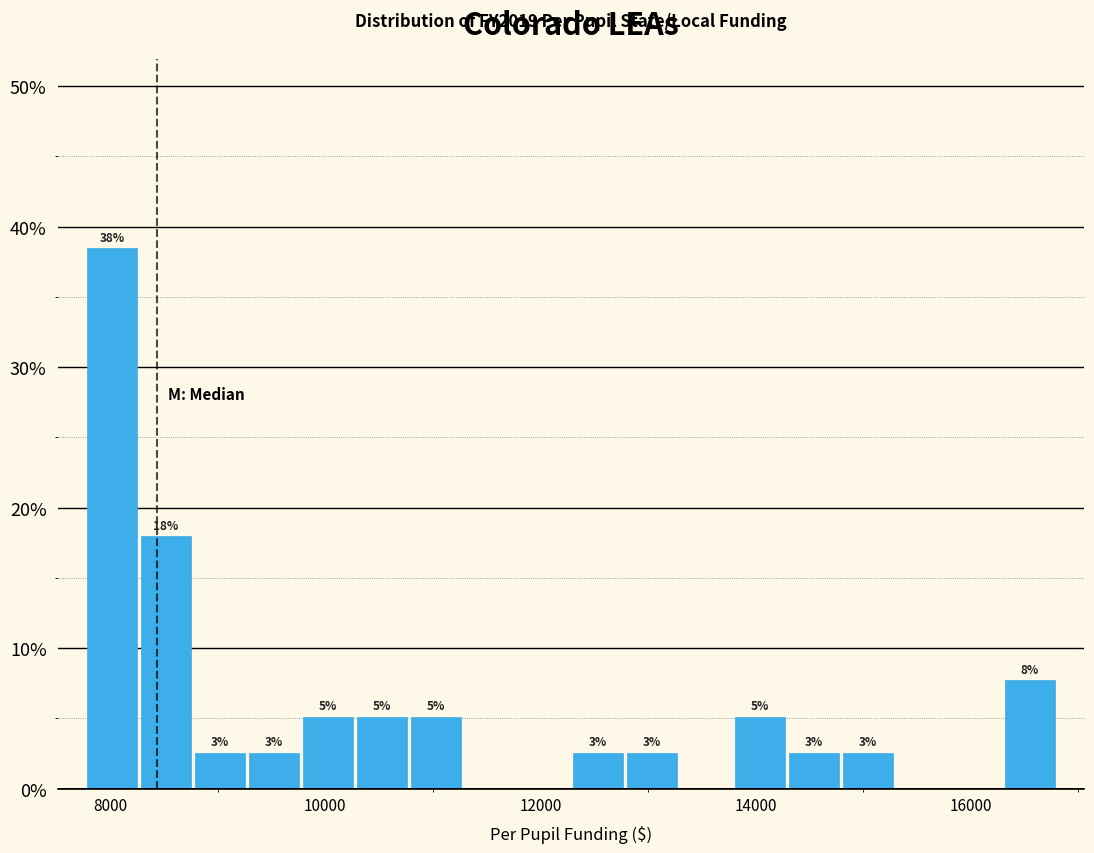

Around what value on the x-axis is the tallest bar? Give the approximate position of its centre, as read against the axis.

8000